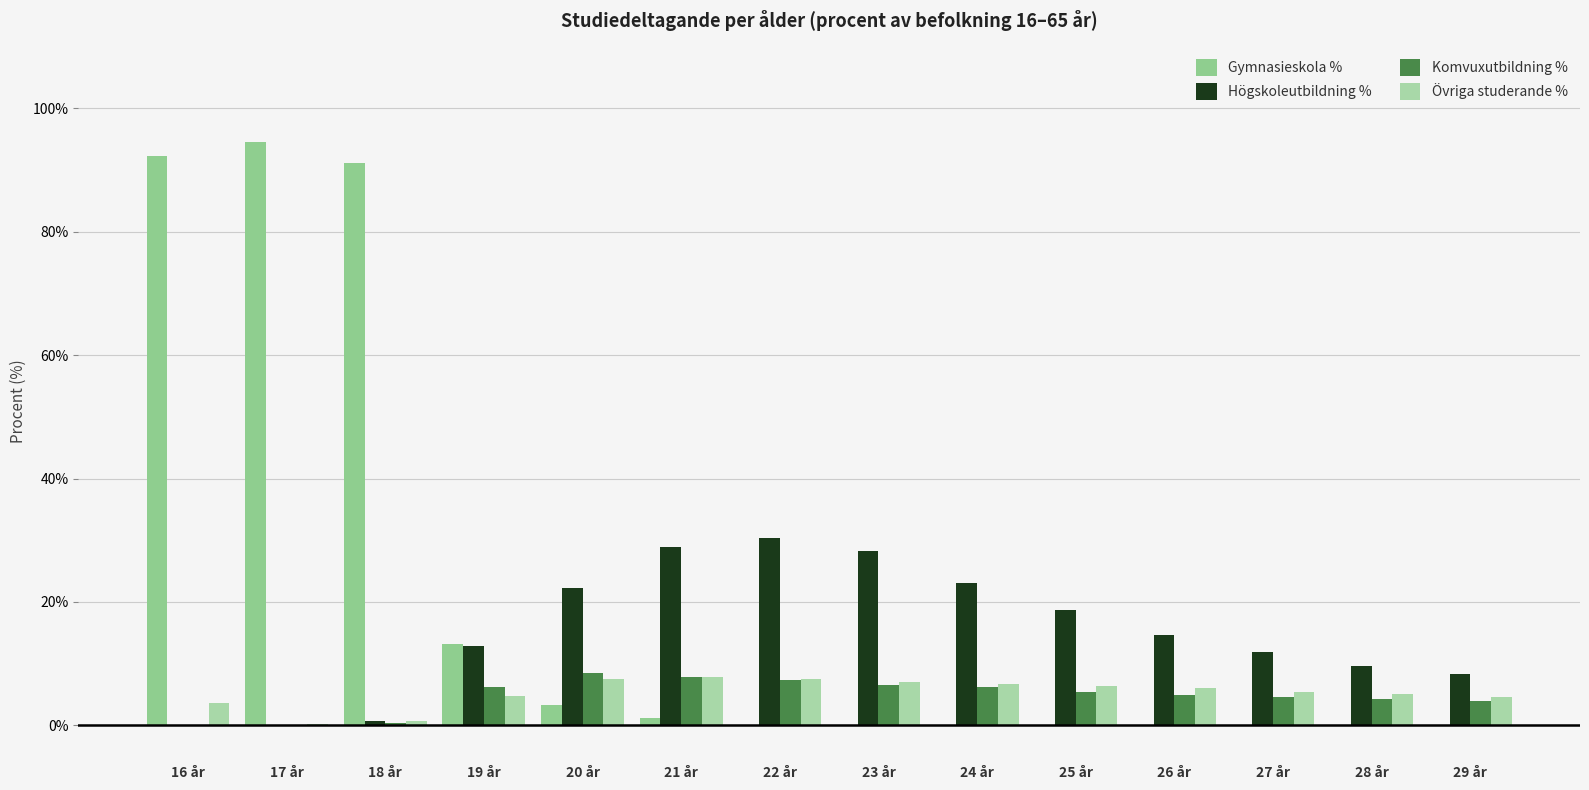

Which has a higher value, 24 år or 28 år?

24 år